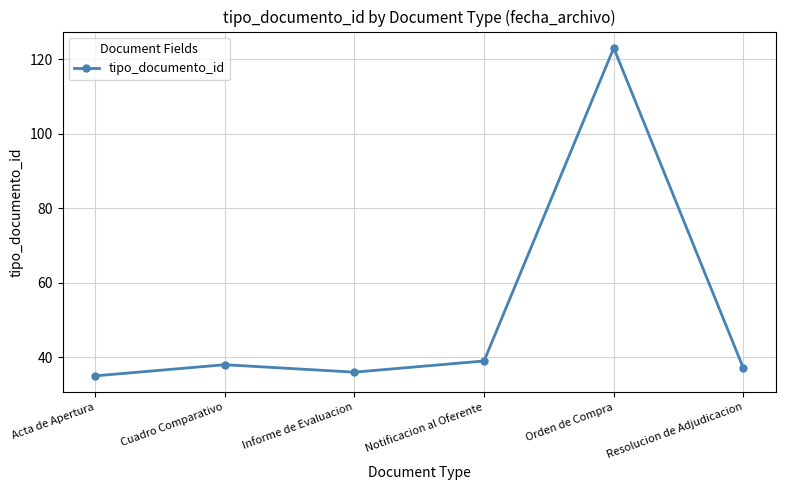

How many points are lower than both their immediate neighbors (excluding endpoints)?

1